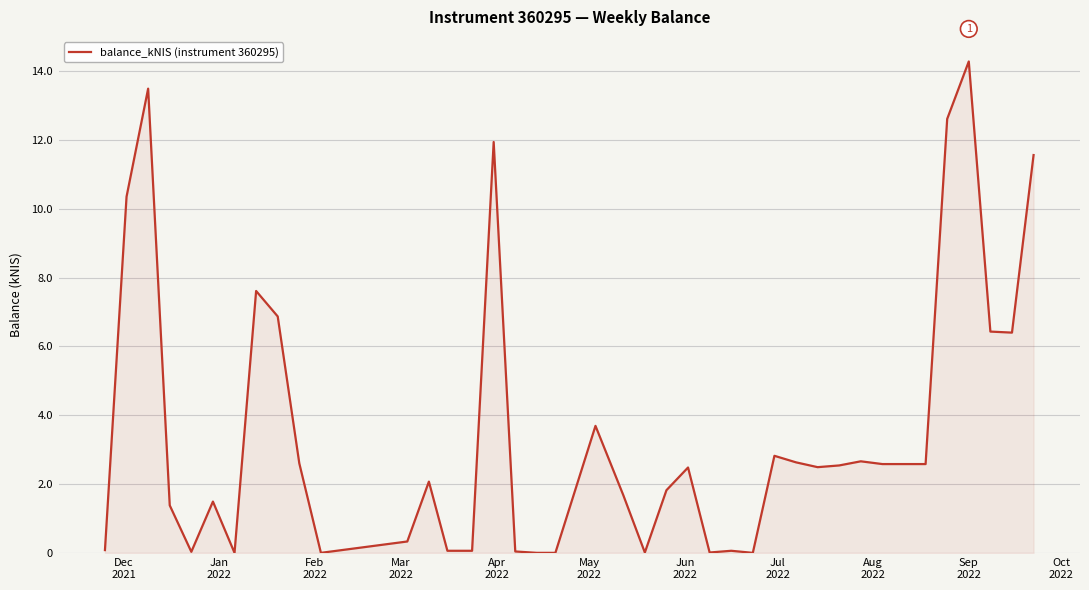

How many lines are shown in the chart?

1